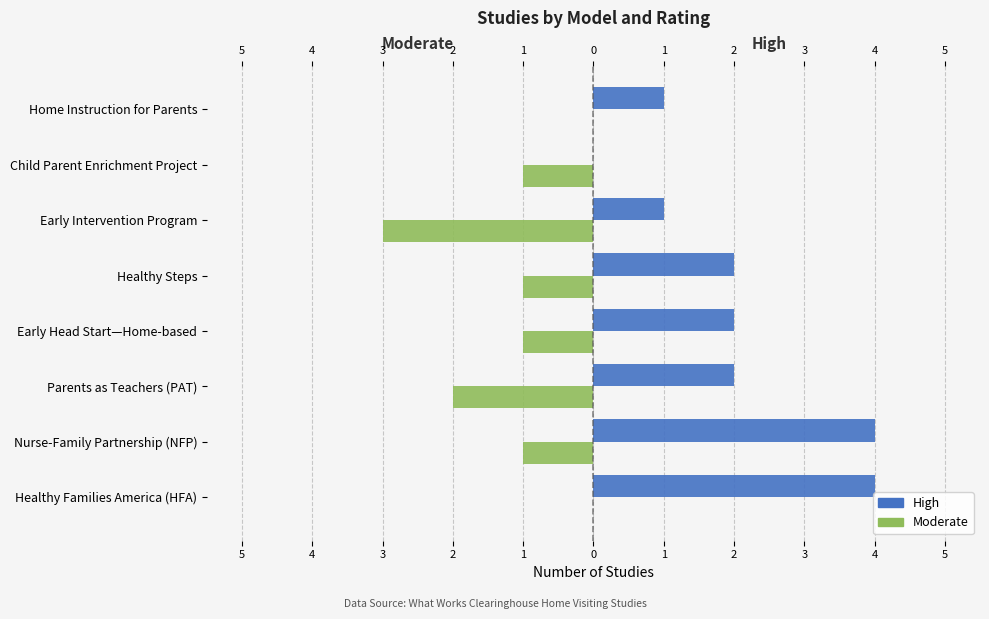

What is the difference between the highest and lowest values at Early Head Start—Home-based?

3